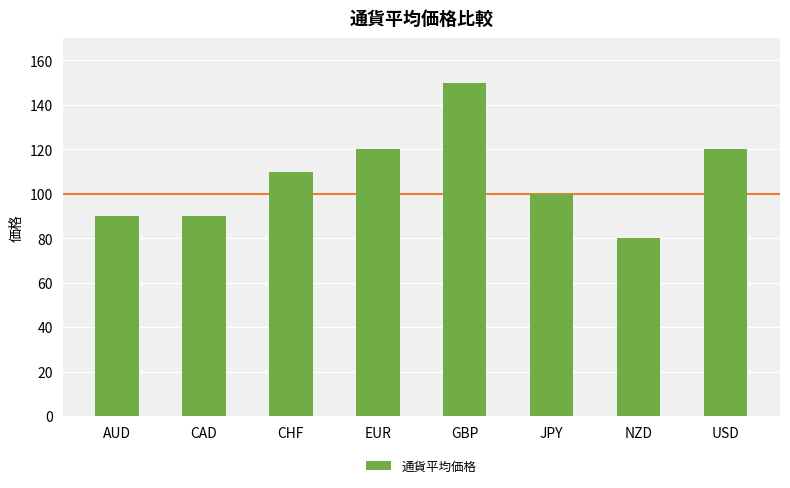

Which category has the lowest value across all series?

NZD